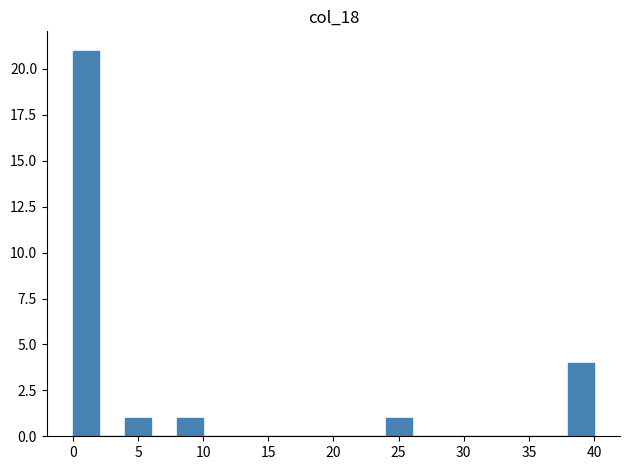

Over which range of the x-axis is the bar tallest?

0 to 2